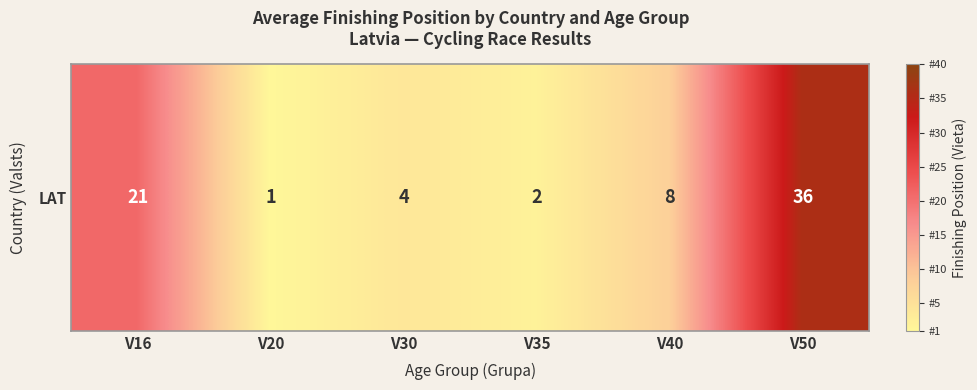

What is the smallest value displayed?

1